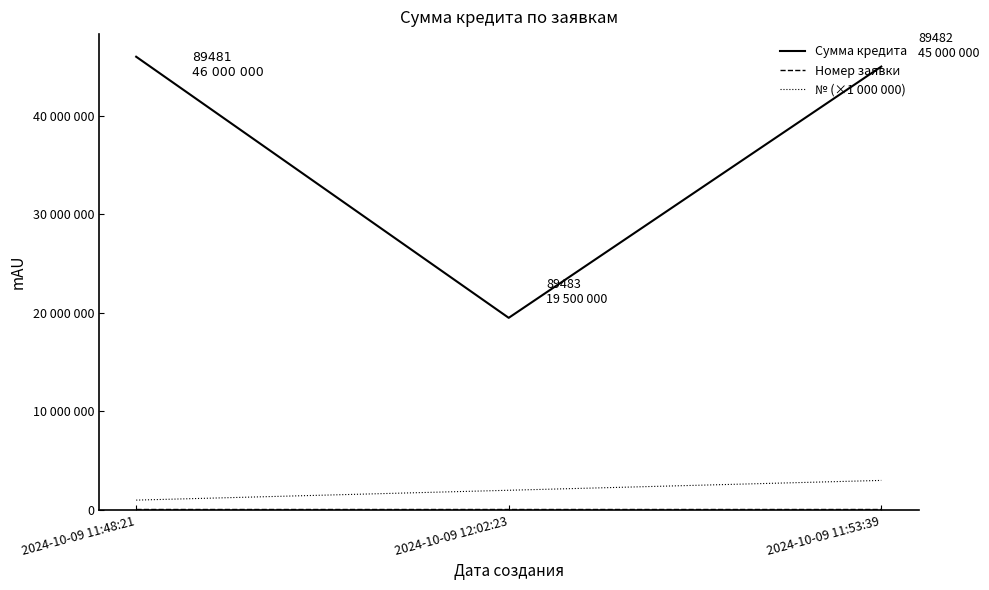

Rank the categories by Сумма кредита value from highest to lowest.

2024-10-09 11:48:21, 2024-10-09 11:53:39, 2024-10-09 12:02:23